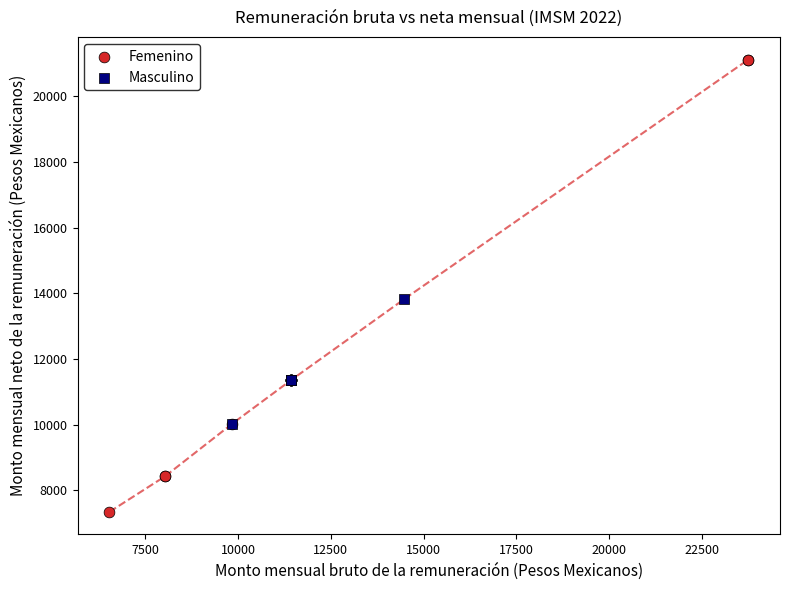

What are all the series names shown in the legend?

Femenino, Masculino